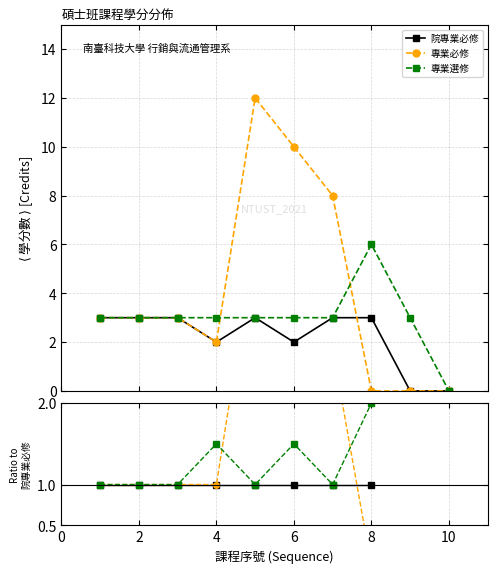

Does the chart display data point markers on the line(s)?

Yes